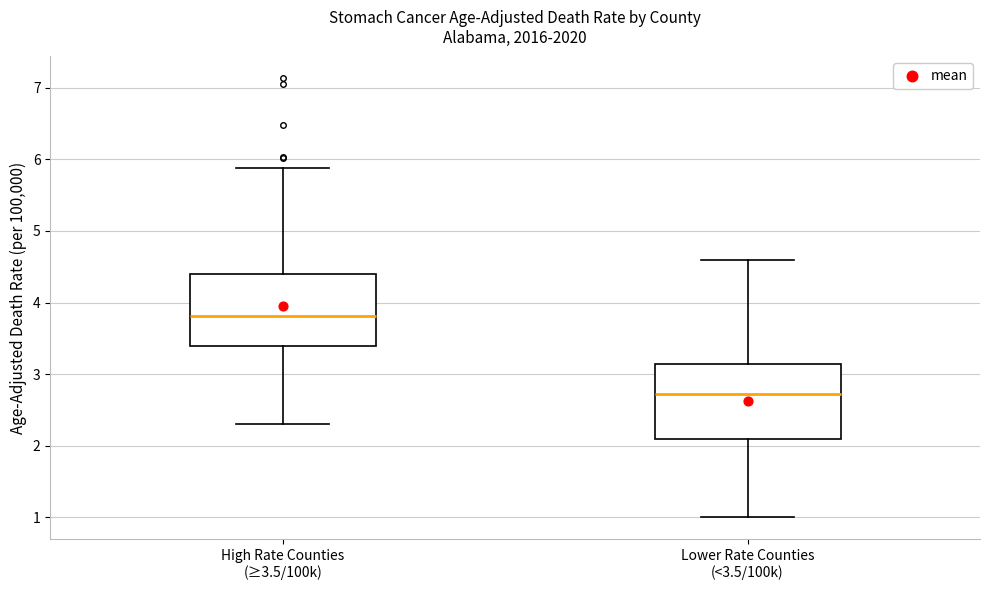

Reading left to right, transcribe this box plot: for each box, give where its median line is, the range the box spans, and where its two whiskers end, as read against the y-axis. The values are not printed on the chart, so give them approximately, as read against the axis.

High Rate Counties (≥3.5/100k): median 3.8, box 3.4 to 4.4, whiskers 2.3 to 5.9
Lower Rate Counties (<3.5/100k): median 2.7, box 2.1 to 3.1, whiskers 1.0 to 4.6